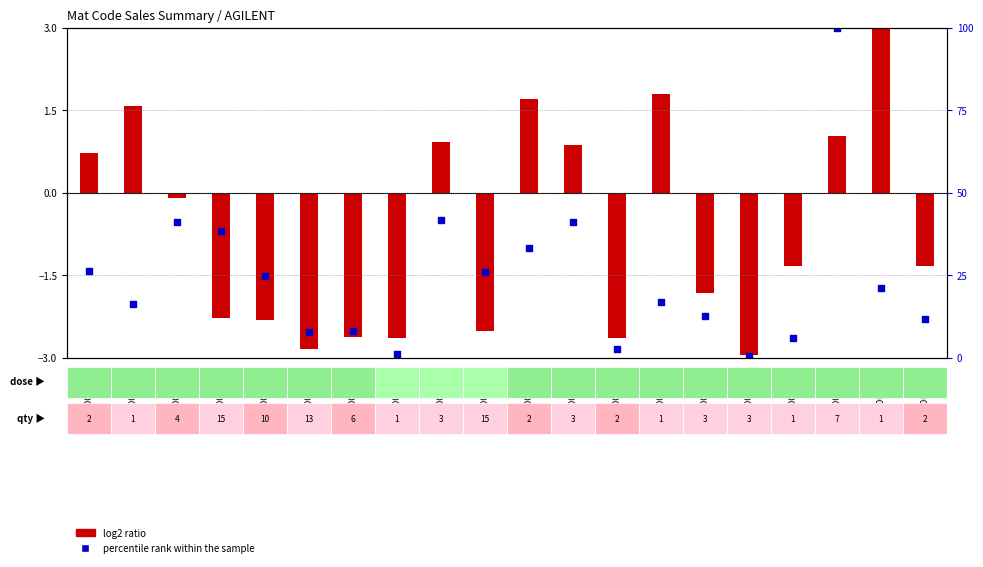

What is the total value across all series at 600020845?

23.4